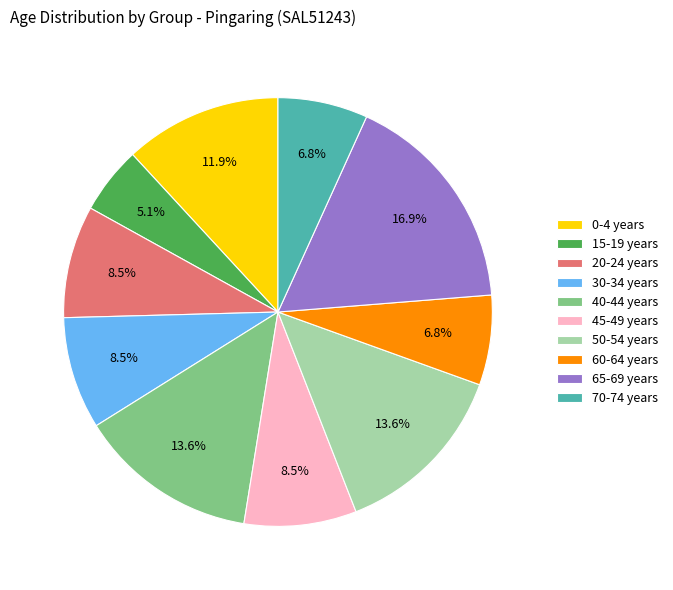

Count the number of slices in the pie.

10